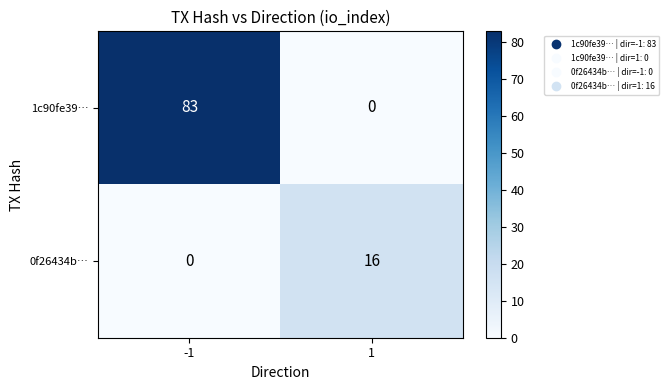

Reading right to left, list all the values displayed in this chart.

1c90fe39…: 0	83
0f26434b…: 16	0